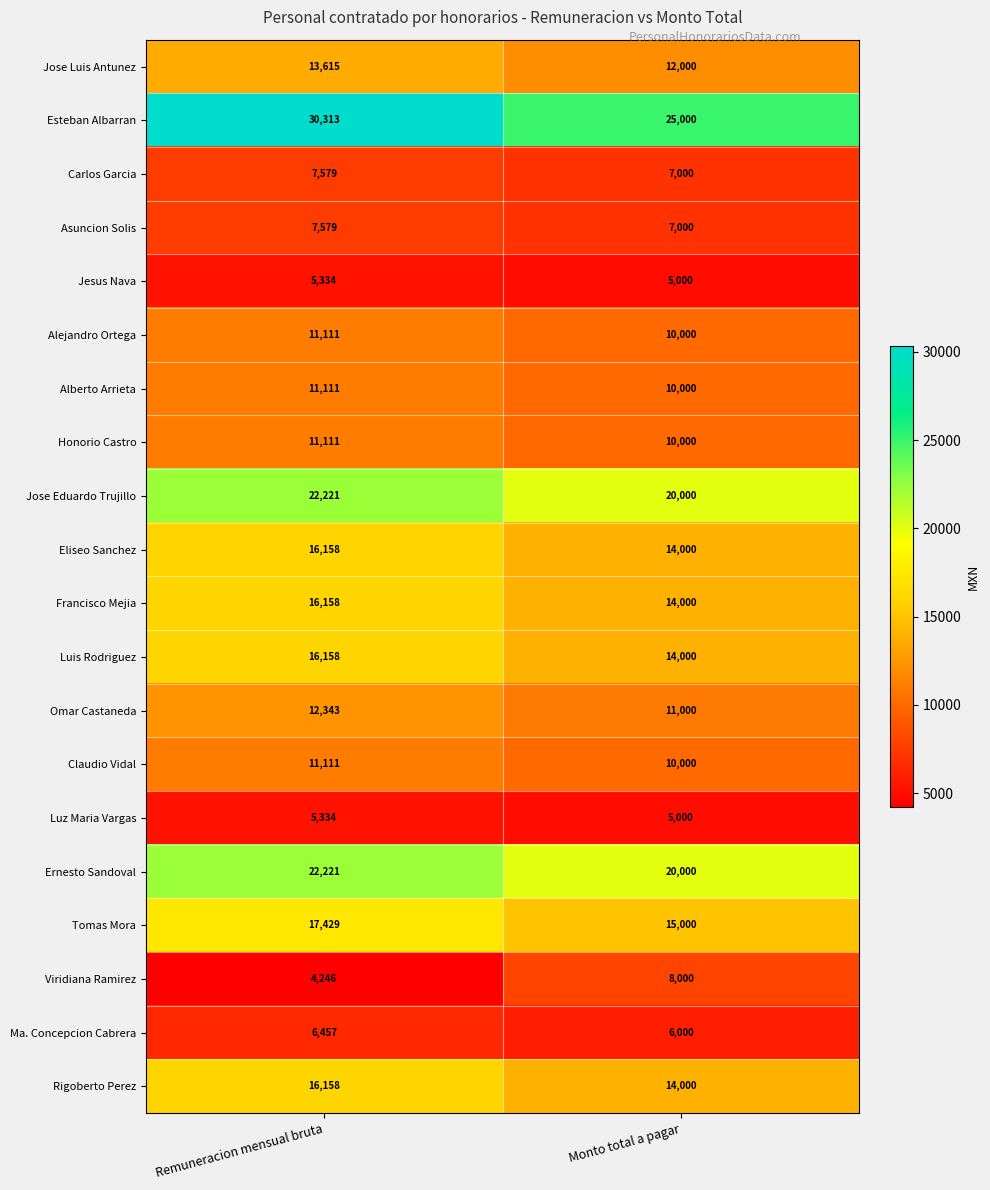

What is the approximate value of Viridiana Ramirez at Monto total a pagar, to the nearest 100?

8000